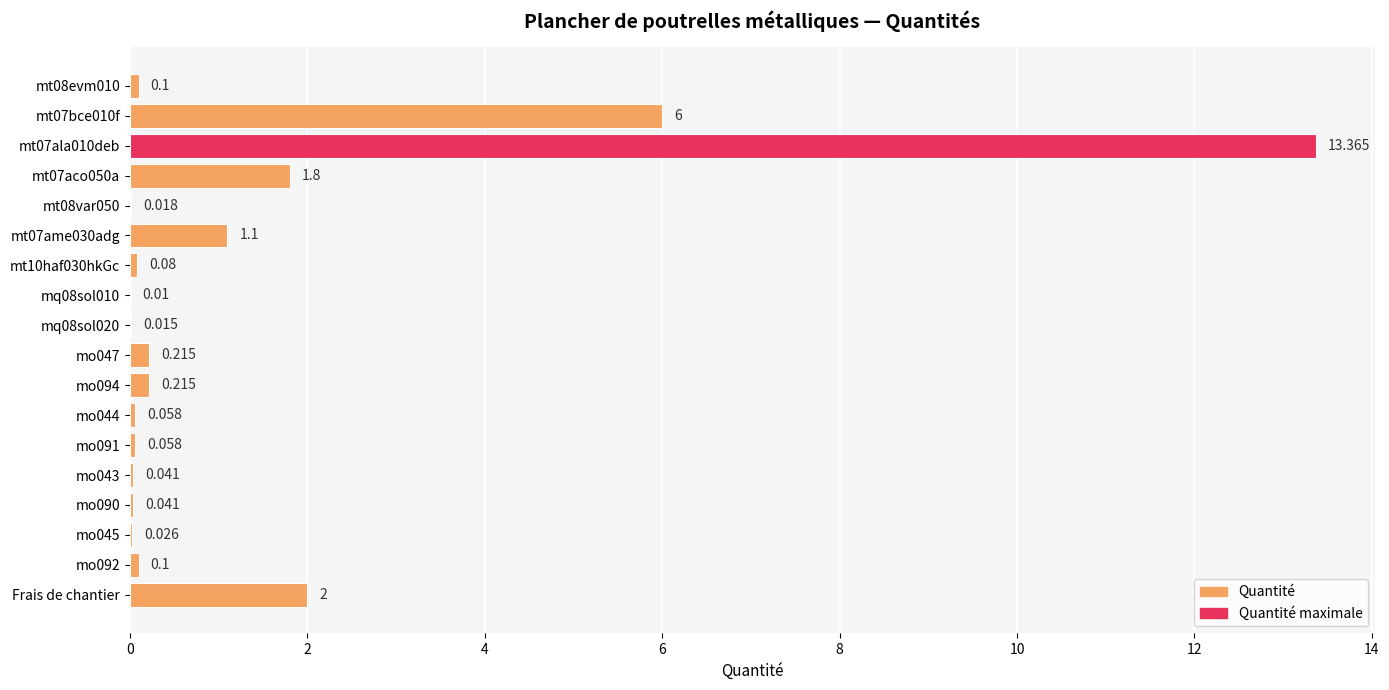

Count the number of data series in this chart.

1